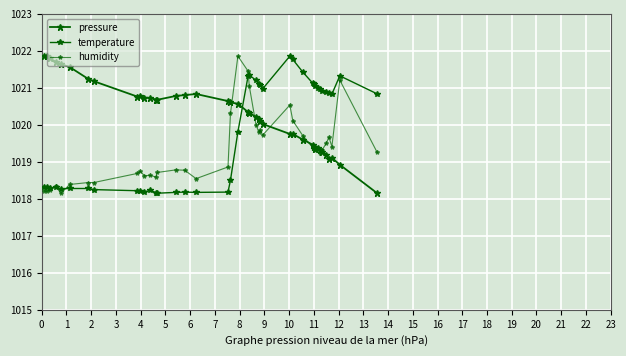

True or false: humidity and temperature intersect in this chart.

True